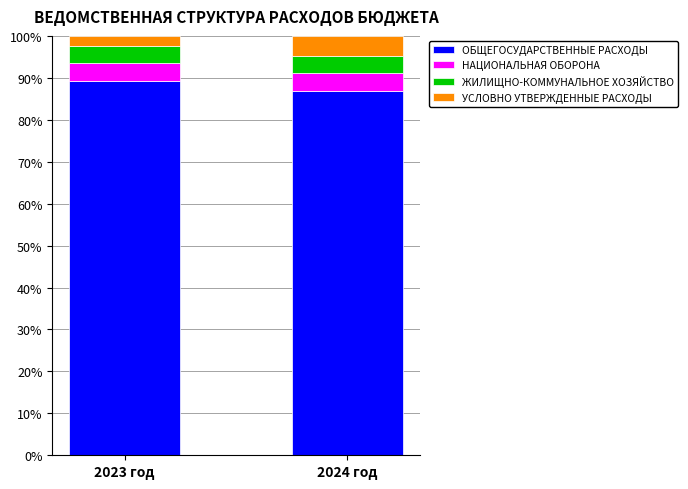

What are all the series names shown in the legend?

ОБЩЕГОСУДАРСТВЕННЫЕ РАСХОДЫ, НАЦИОНАЛЬНАЯ ОБОРОНА, ЖИЛИЩНО-КОММУНАЛЬНОЕ ХОЗЯЙСТВО, УСЛОВНО УТВЕРЖДЕННЫЕ РАСХОДЫ